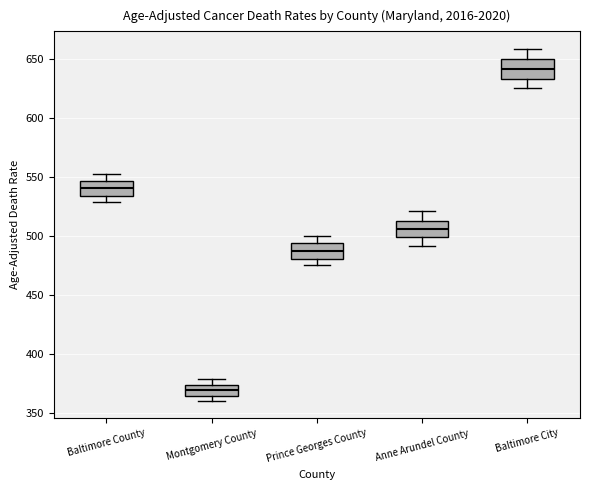

Reading left to right, transcribe this box plot: for each box, give where its median line is, the range the box spans, and where its two whiskers end, as read against the y-axis. The values are not printed on the chart, so give them approximately, as read against the axis.

Baltimore County: median 540, box 535 to 545, whiskers 530 to 555
Montgomery County: median 370, box 365 to 375, whiskers 360 to 380
Prince Georges County: median 490, box 480 to 495, whiskers 475 to 500
Anne Arundel County: median 505, box 500 to 515, whiskers 490 to 520
Baltimore City: median 640, box 635 to 650, whiskers 625 to 660